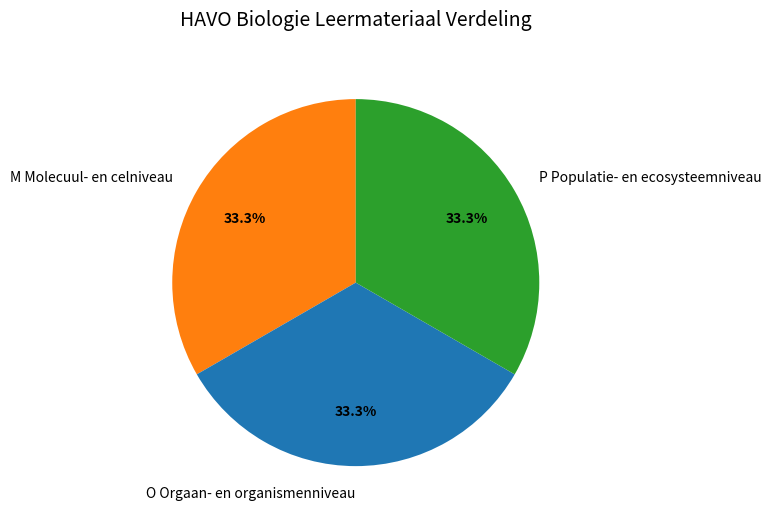

To the nearest percent, what portion does P Populatie- en ecosysteemniveau represent?

33%